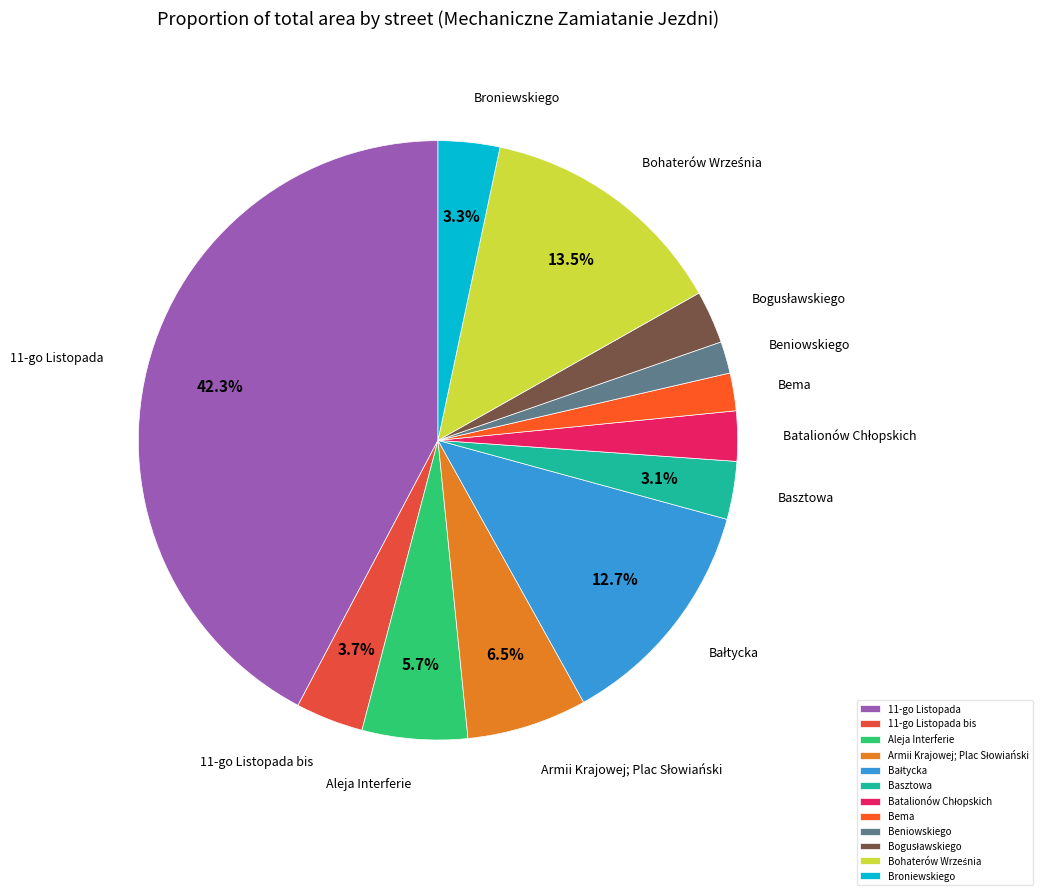

How much of the chart is everything except 11-go Listopada?

57.7%